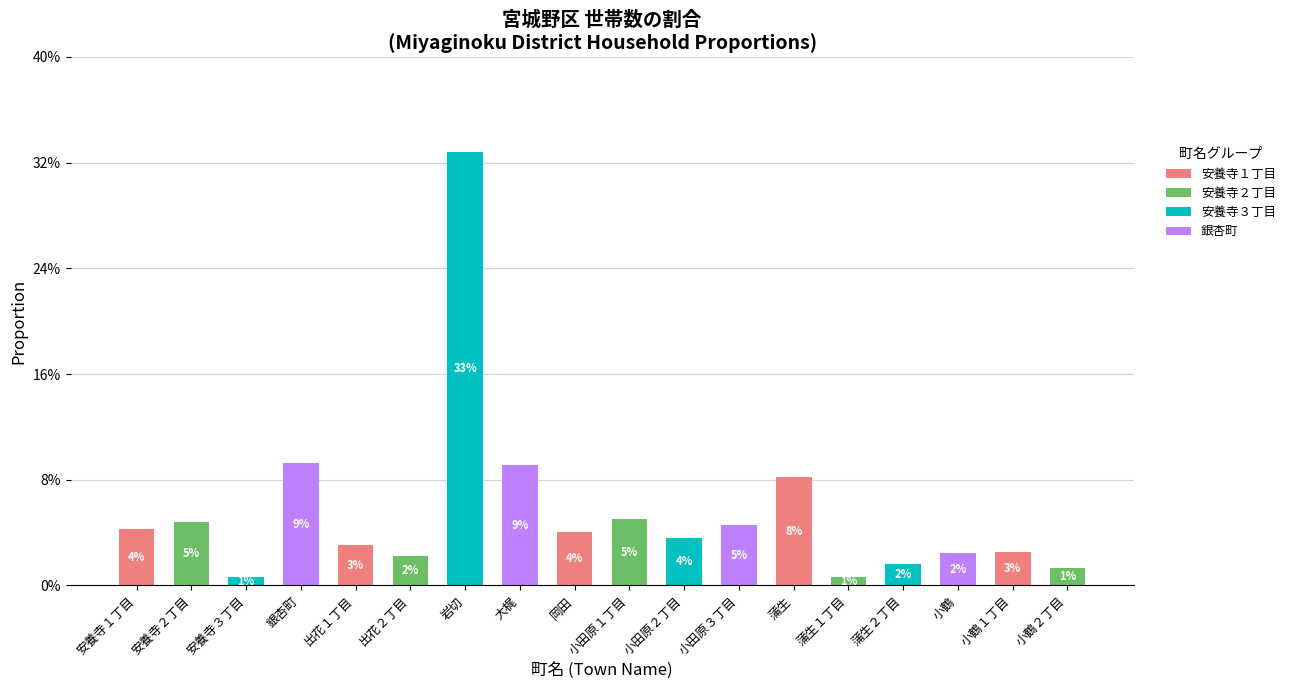

What is the greatest value displayed?

0.3